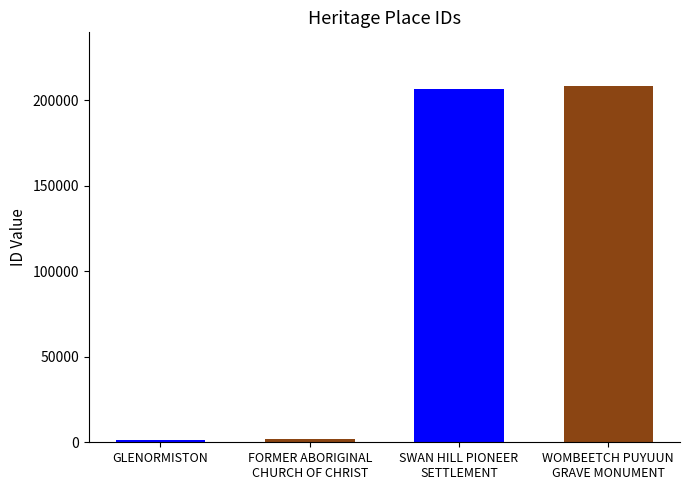

What position from the right is WOMBEETCH PUYUUN
GRAVE MONUMENT?

1